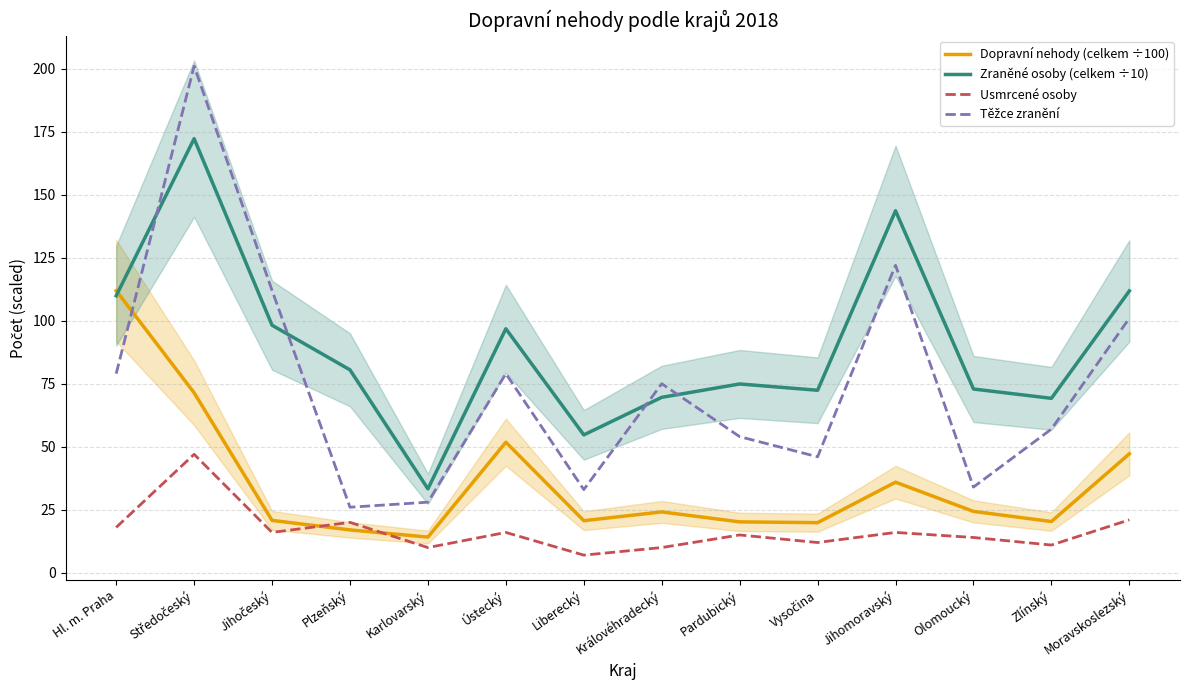

Reading right to left, what are all the values shown in this chart?

Dopravní nehody (celkem ÷100): 47.2	20.3	24.4	35.9	19.9	20.2	24.1	20.7	51.8	14.2	17.0	20.8	71.4	111.9
Zraněné osoby (celkem ÷10): 111.8	69.2	72.9	143.6	72.4	74.9	69.6	54.7	96.8	33.3	80.5	98.2	172.2	109.9
Usmrcené osoby: 21.0	11.0	14.0	16.0	12.0	15.0	10.0	7.0	16.0	10.0	20.0	16.0	47.0	18.0
Těžce zranění: 101.0	57.0	34.0	122.0	46.0	54.0	75.0	33.0	79.0	28.0	26.0	112.0	201.0	79.0